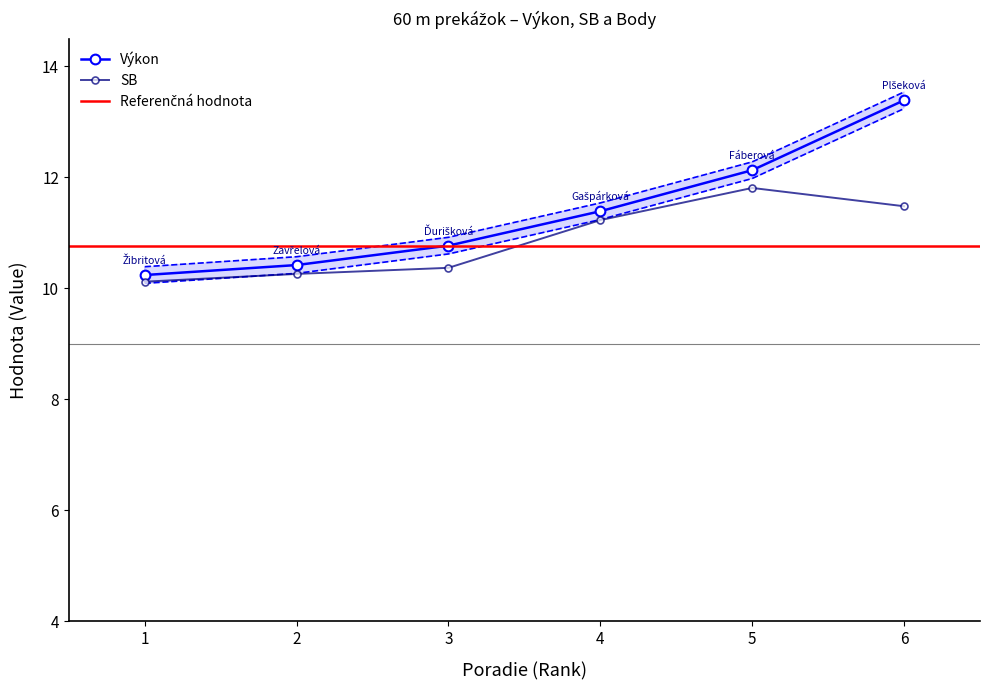

Does the chart have visible grid lines?

No